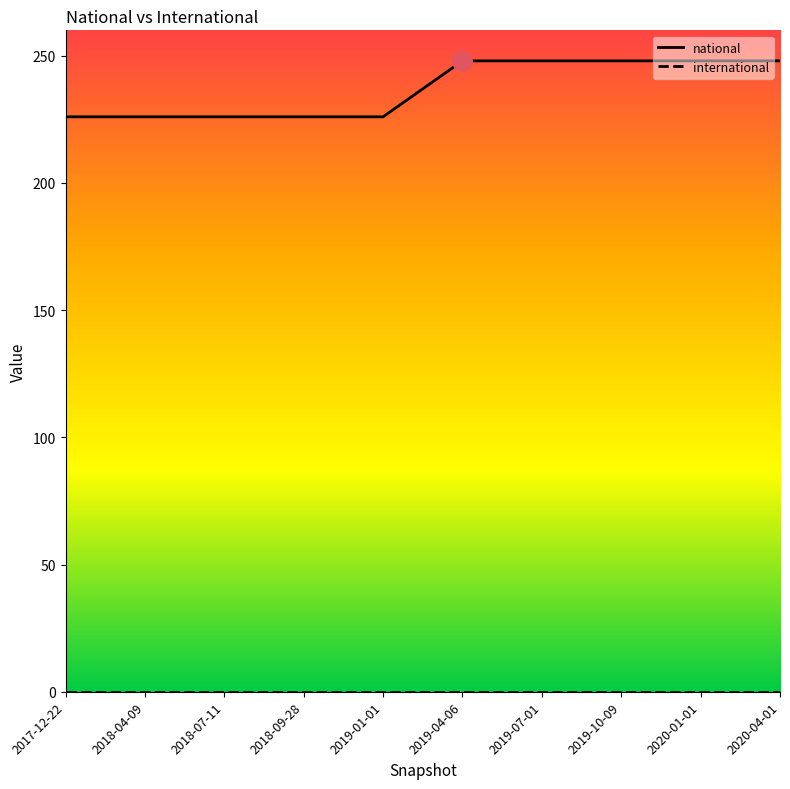

Reading left to right, what are all the values shown in this chart?

national: 2017-12-22=226	2018-04-09=226	2018-07-11=226	2018-09-28=226	2019-01-01=226	2019-04-06=248	2019-07-01=248	2019-10-09=248	2020-01-01=248	2020-04-01=248
international: 2017-12-22=0	2018-04-09=0	2018-07-11=0	2018-09-28=0	2019-01-01=0	2019-04-06=0	2019-07-01=0	2019-10-09=0	2020-01-01=0	2020-04-01=0